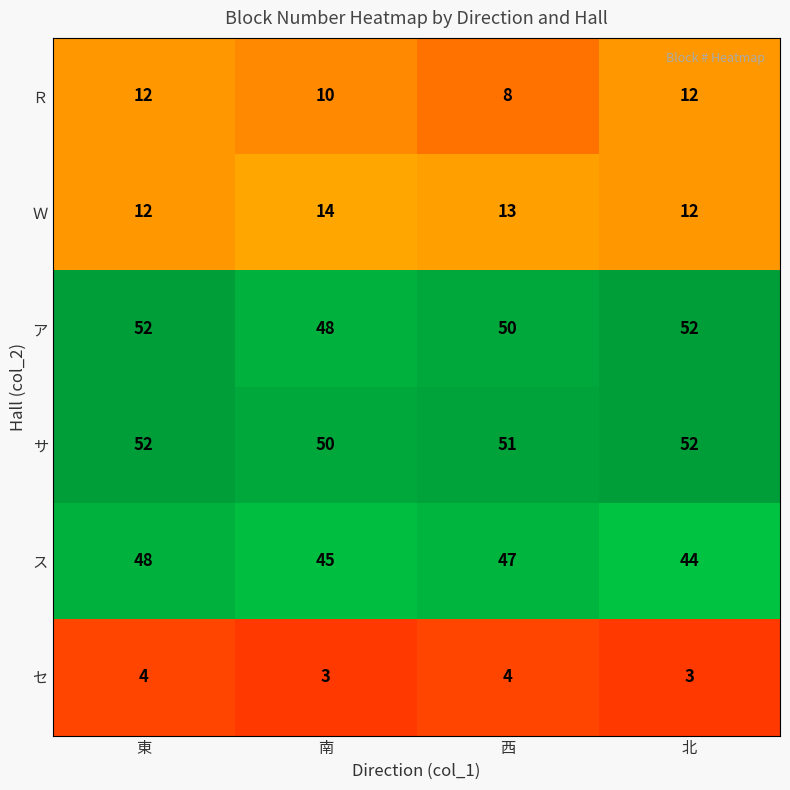

What is the sum of the Ｗ values at 南 and 東?

26